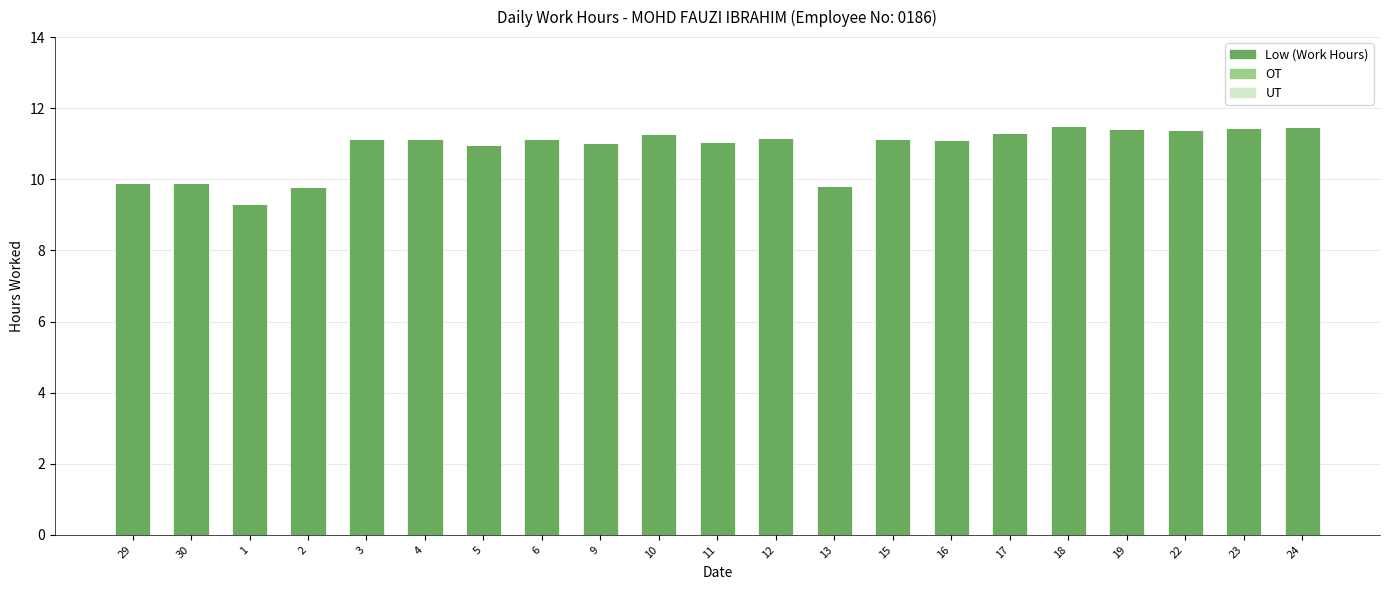

Is it true that the value at 17 is 11.3?

True